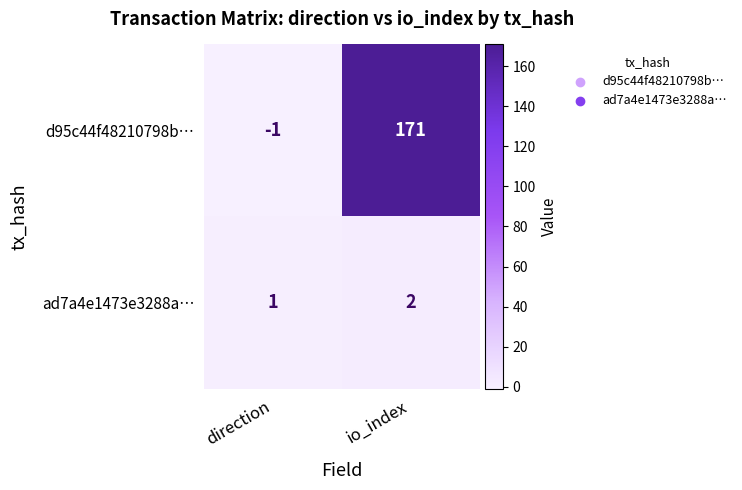

At which category does the chart reach its peak across all series?

io_index